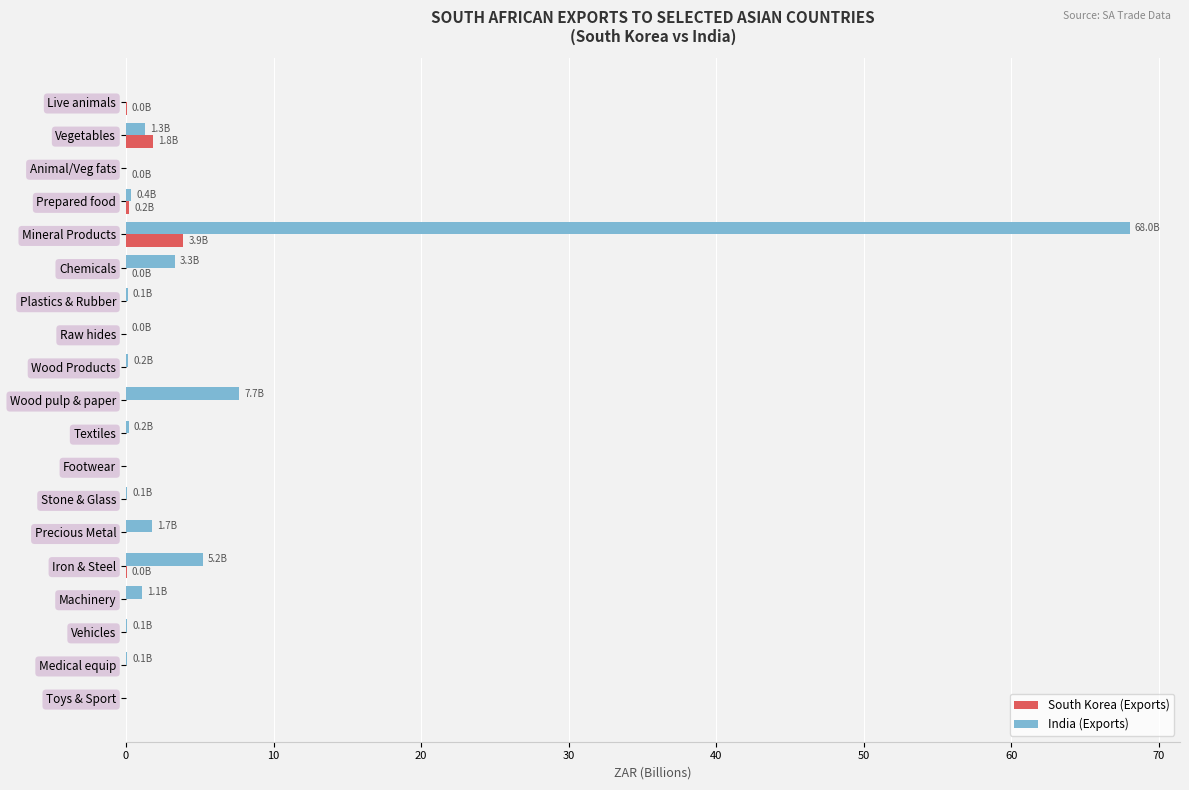

Which label corresponds to the largest value in the chart?

Mineral Products